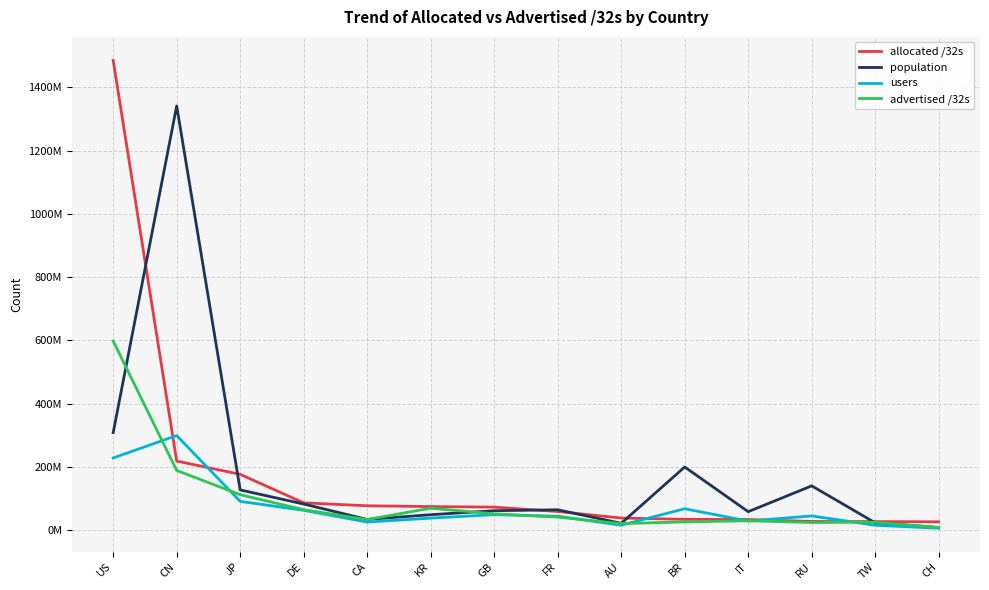

What is the value of the allocated /32s point at the 3rd from the left?

176236032